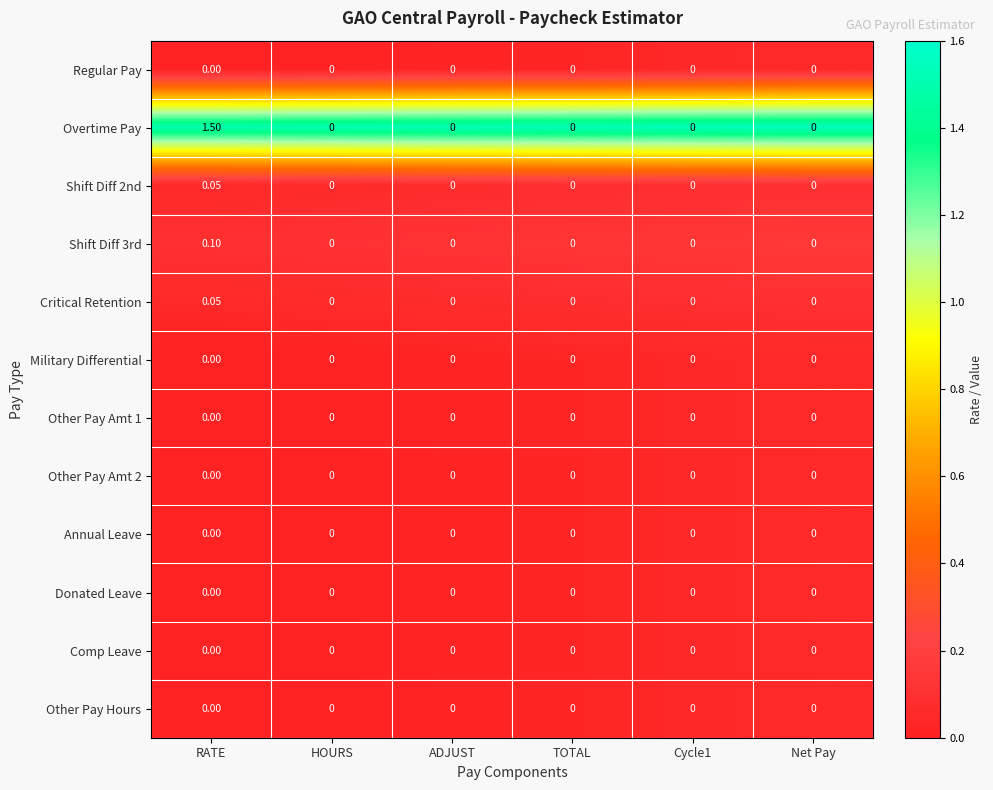

Which series has the largest total across all categories?

Overtime Pay